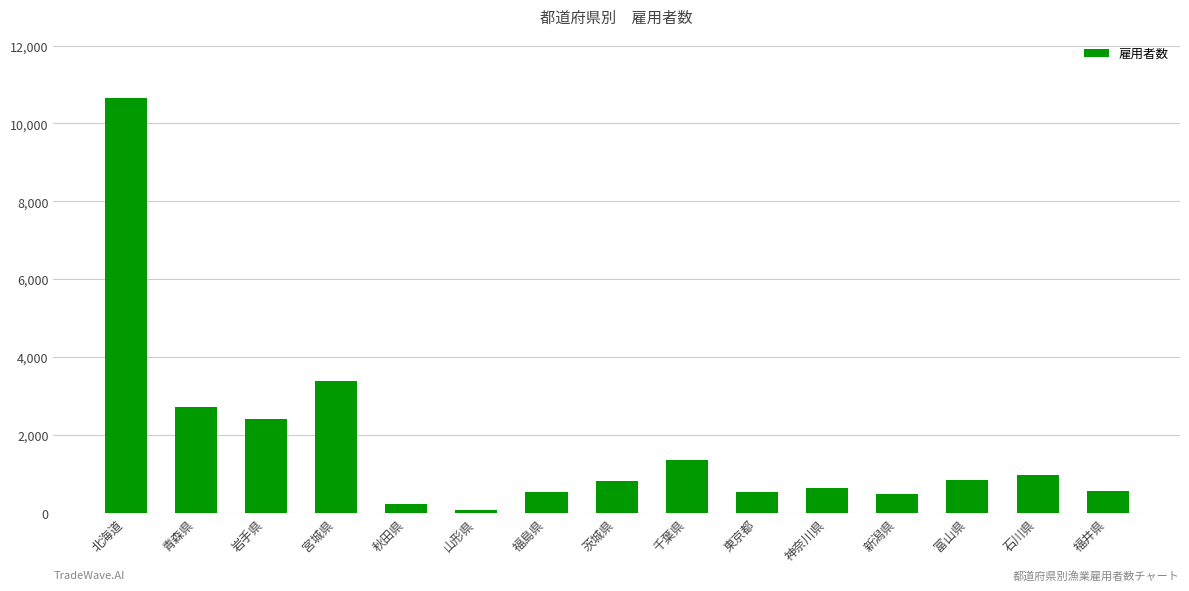

True or false: the data shows 843 at 富山県.

True